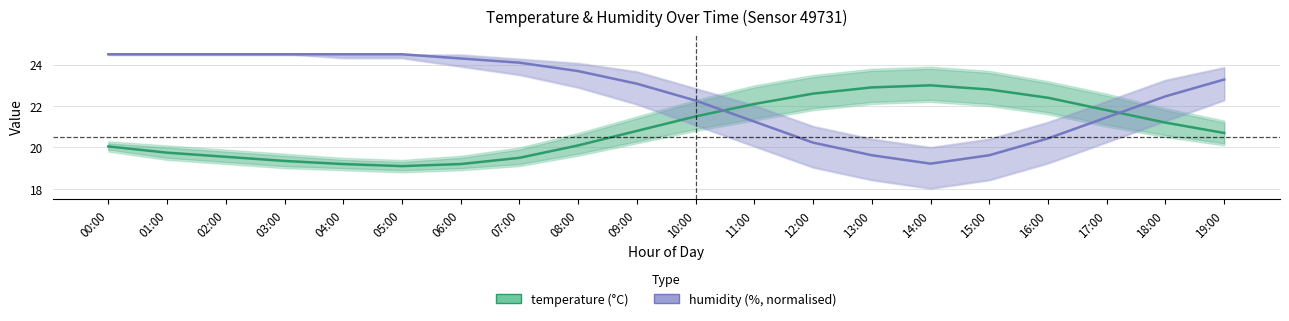

What position from the left is 00:00?

1